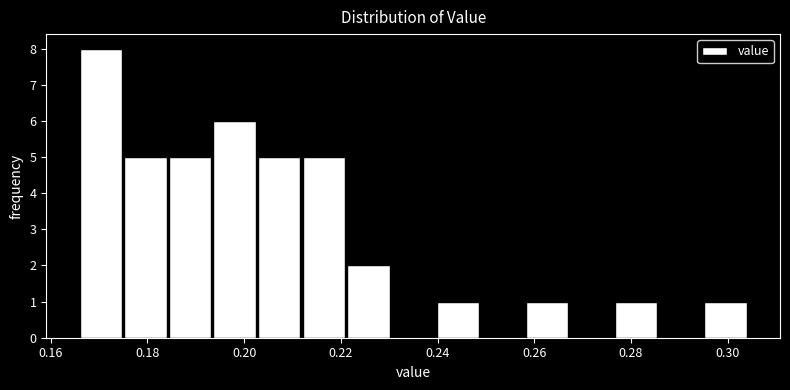

What is the height of the bar covering 0.166 to 0.174 on the x-axis? Neither the bar edges nor the heights are printed on the chart, so give them approximately, as read against the axes.

8